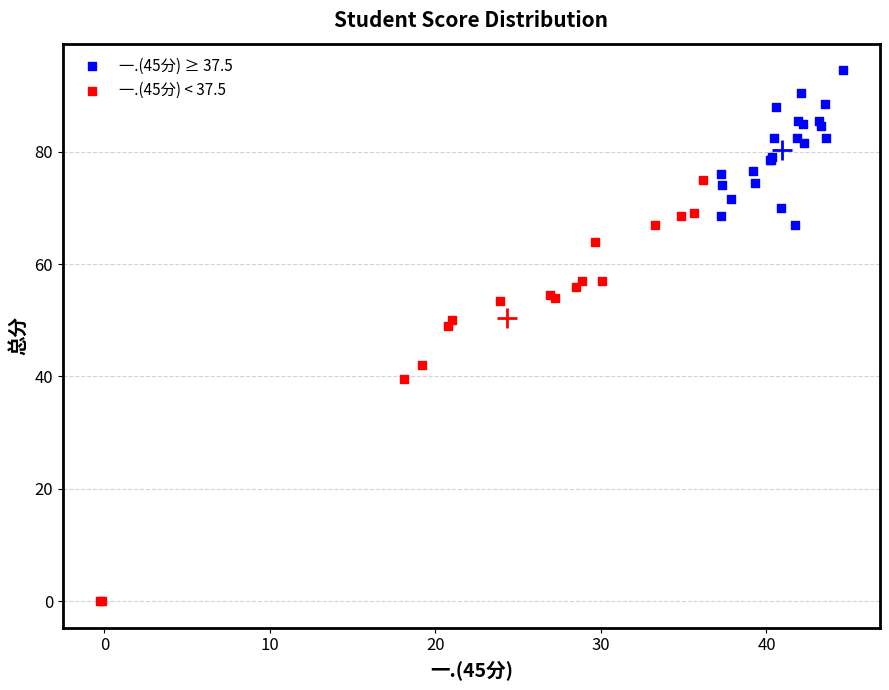

What are all the series names shown in the legend?

一.(45分) ≥ 37.5, 一.(45分) < 37.5